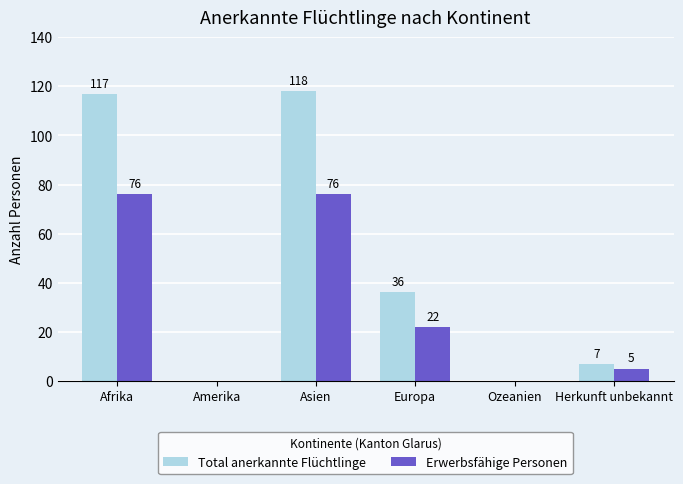

At which label does Total anerkannte Flüchtlinge first exceed 36?

Afrika